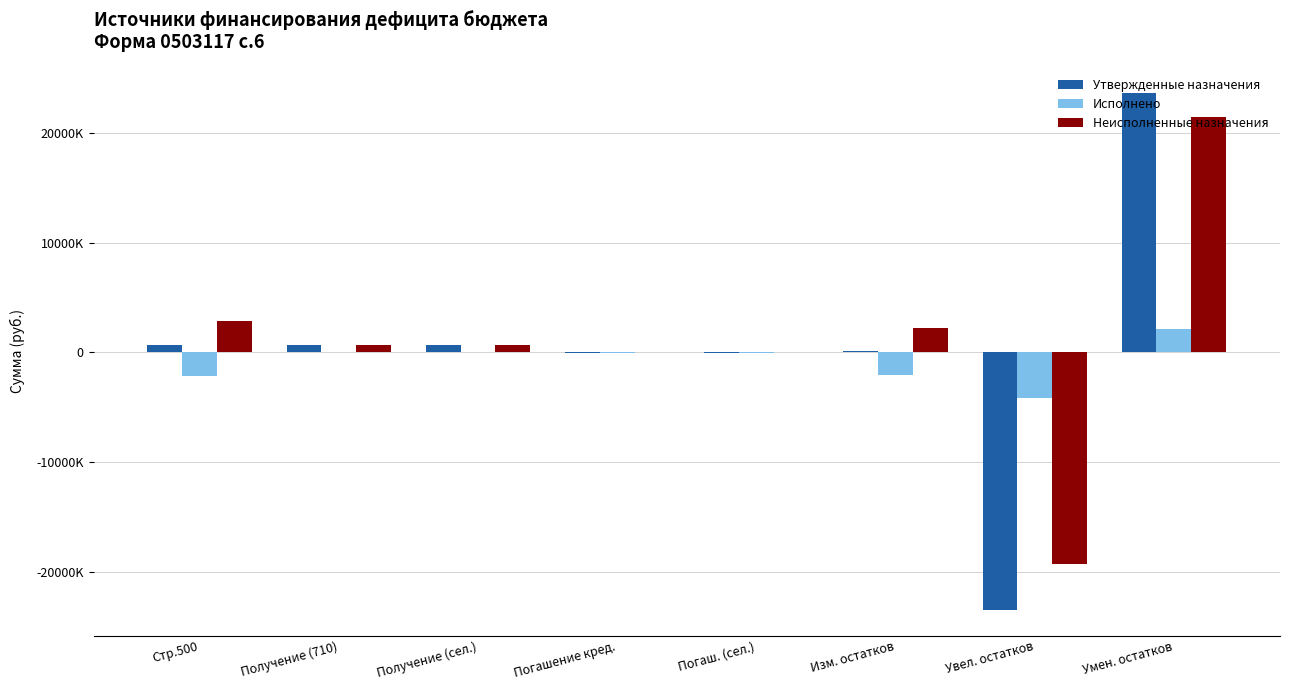

Which series has the widest spread of values?

Утвержденные назначения